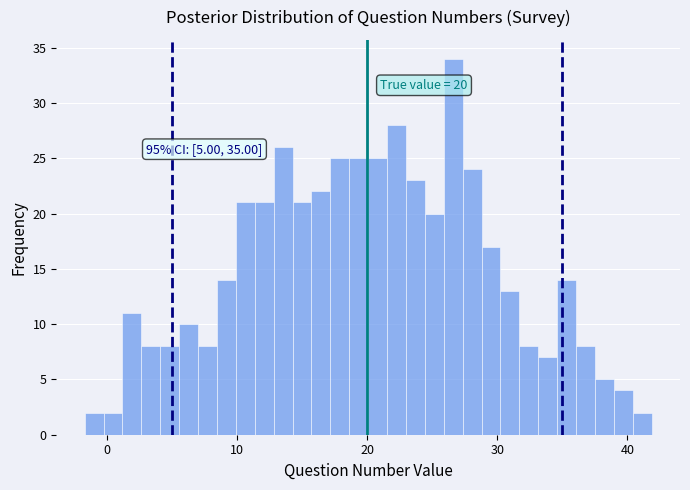

Around what value on the x-axis is the tallest bar? Give the approximate position of its centre, as read against the axis.

27